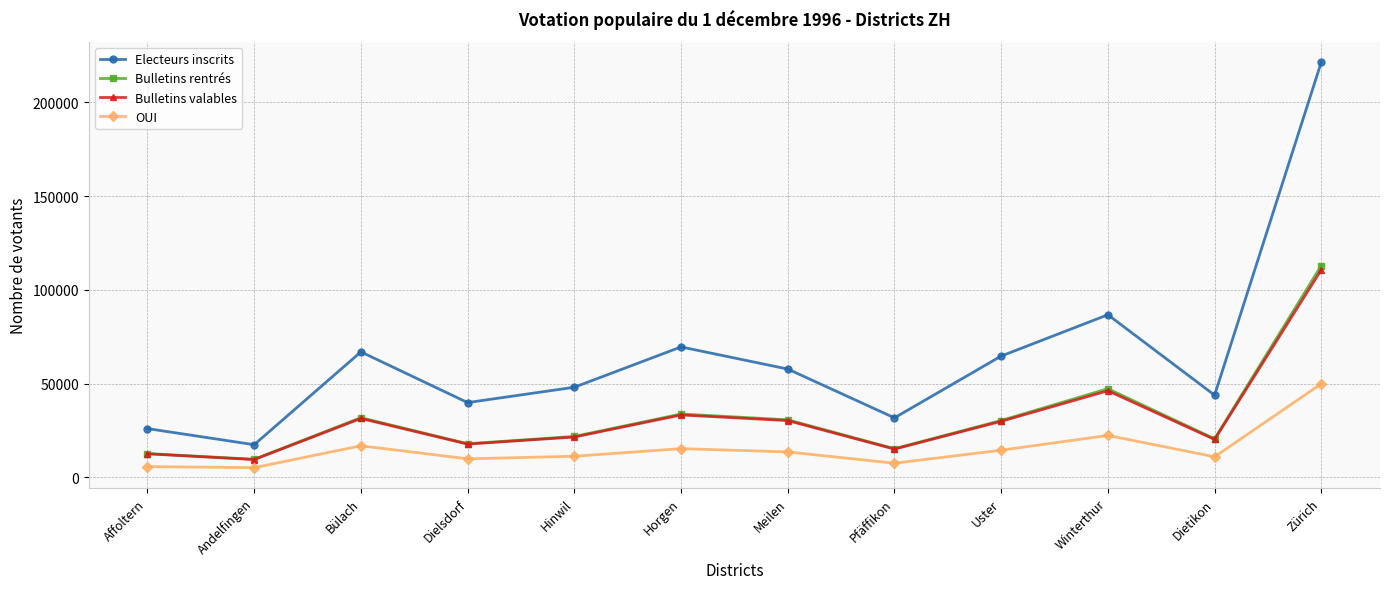

How many data points does each series have?

12